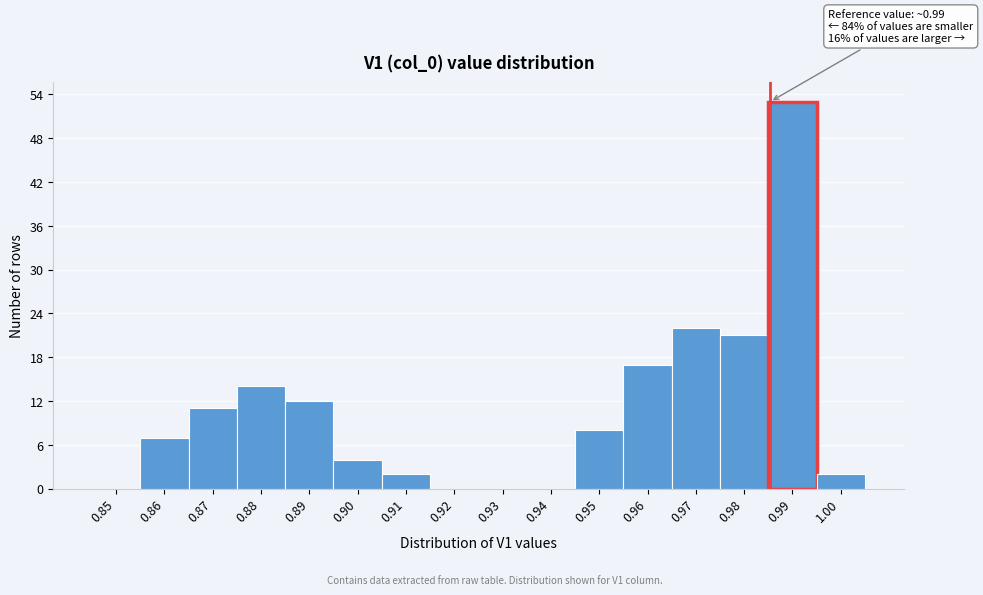

Reading left to right, transcribe all the data shown in this chart.

0.85=0	0.86=7	0.87=11	0.88=14	0.89=12	0.90=4	0.91=2	0.92=0	0.93=0	0.94=0	0.95=8	0.96=17	0.97=22	0.98=21	0.99=53	1.00=2